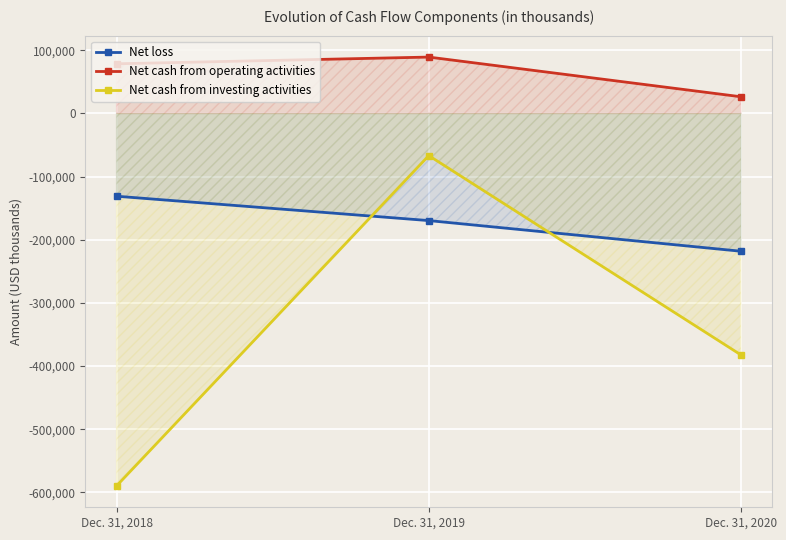

Rank the series by their average value, from highest to lowest.

Net cash from operating activities, Net loss, Net cash from investing activities